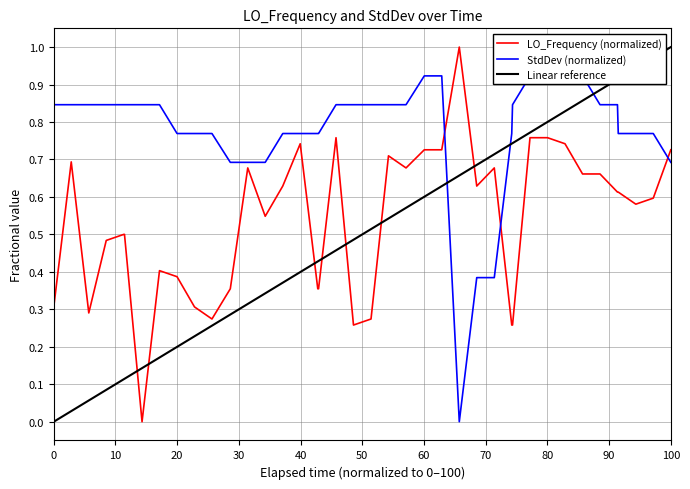

True or false: LO_Frequency (normalized) has a value of 0.5 at 100.

False